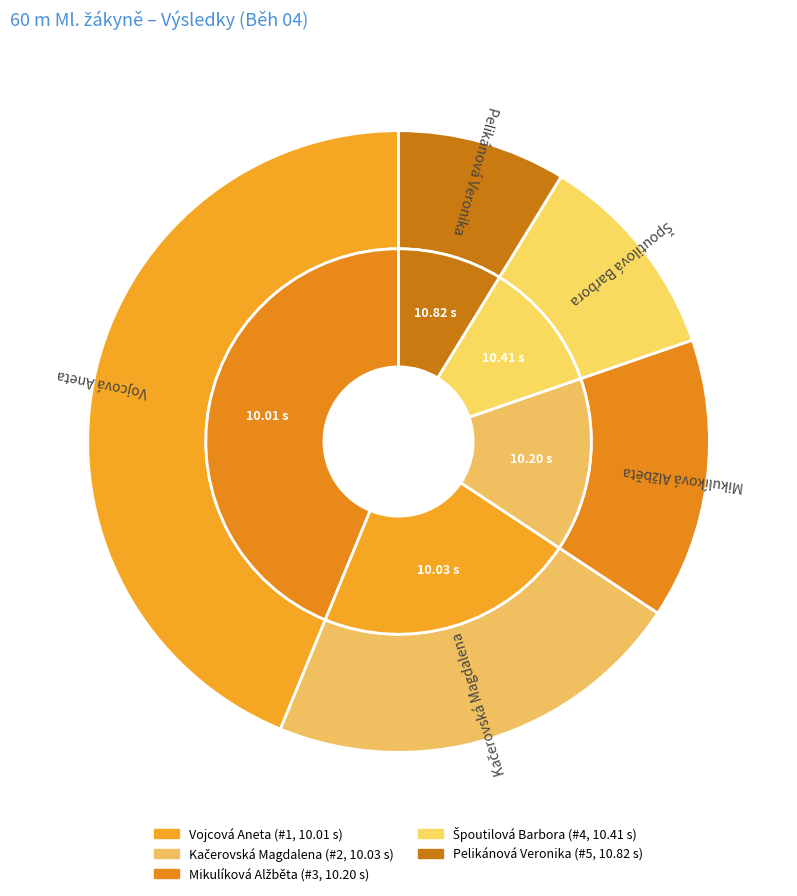

Rank the categories by value from lowest to highest.

Vojcová Aneta, Kačerovská Magdalena, Mikulíková Alžběta, Špoutilová Barbora, Pelikánová Veronika